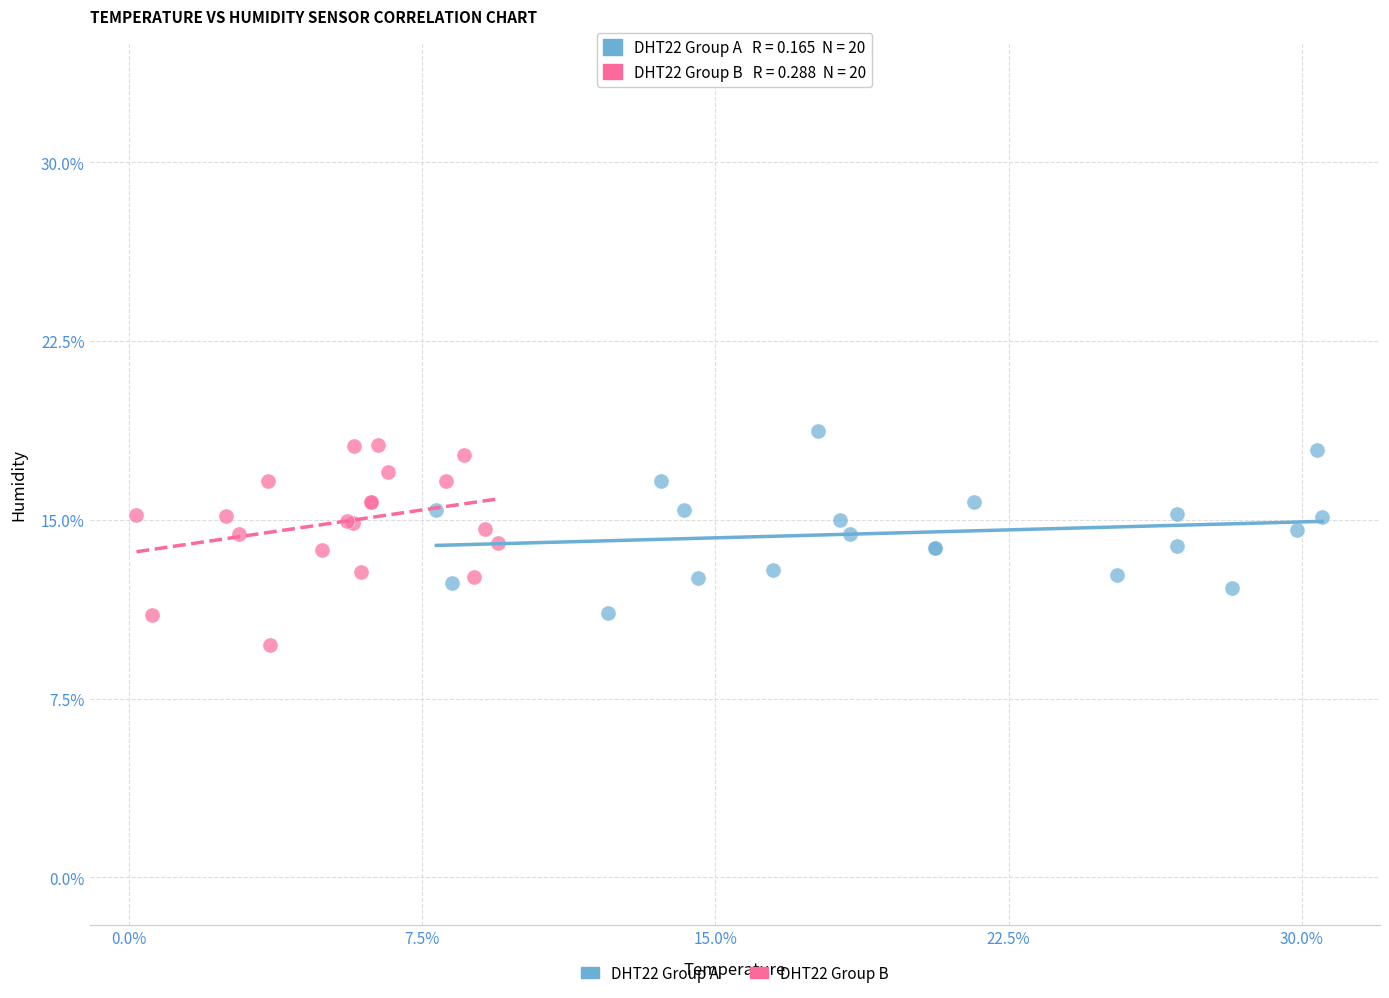

What are all the series names shown in the legend?

DHT22 Group A, DHT22 Group B